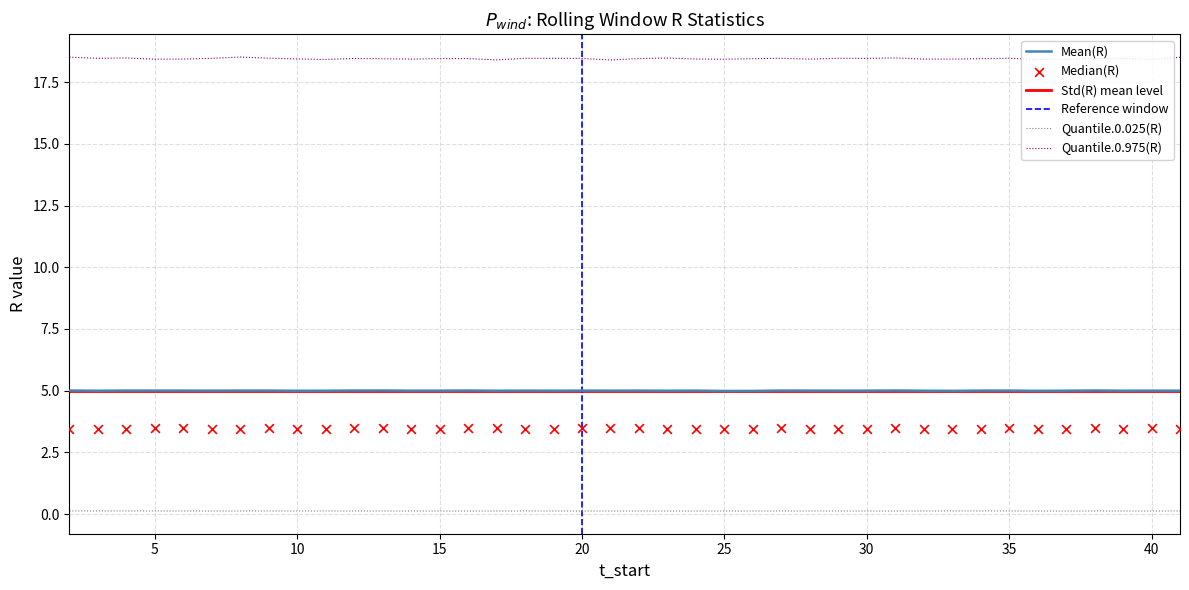

Which series has the largest total across all categories?

Quantile.0.975(R)